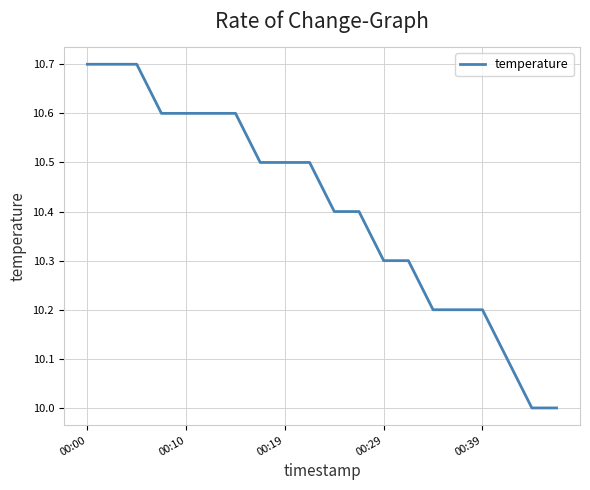

What is the difference between the maximum and minimum values?

0.7